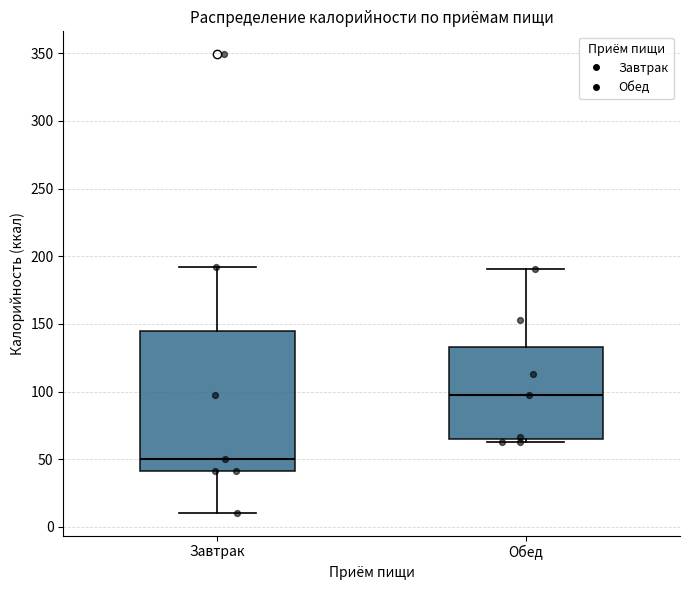

Comparing the boxes themselves (not the whiskers), which one is the tallest?

Завтрак